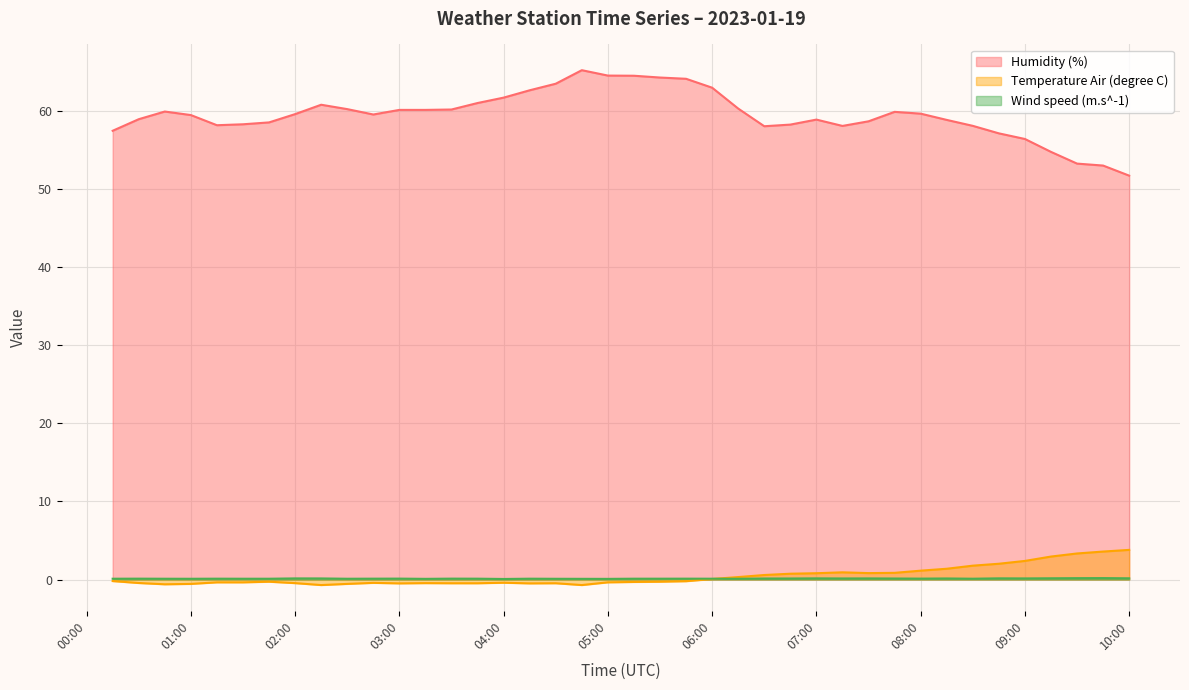

In Humidity (%), how many points are higher than both neighbors (excluding endpoints)?

5